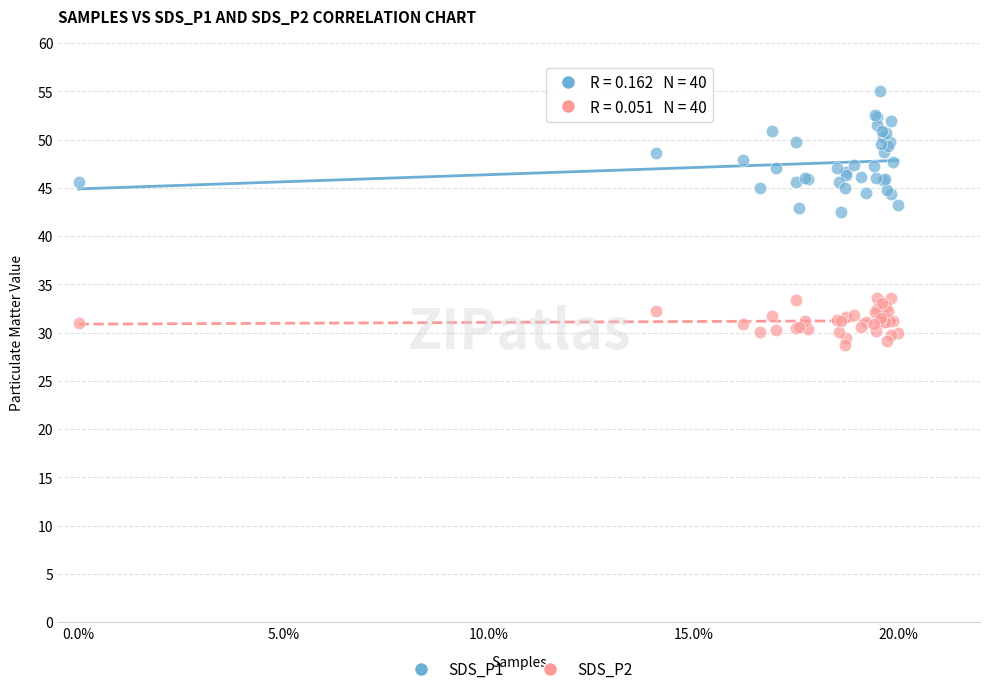

Which series contains the highest Y value?

SDS_P1